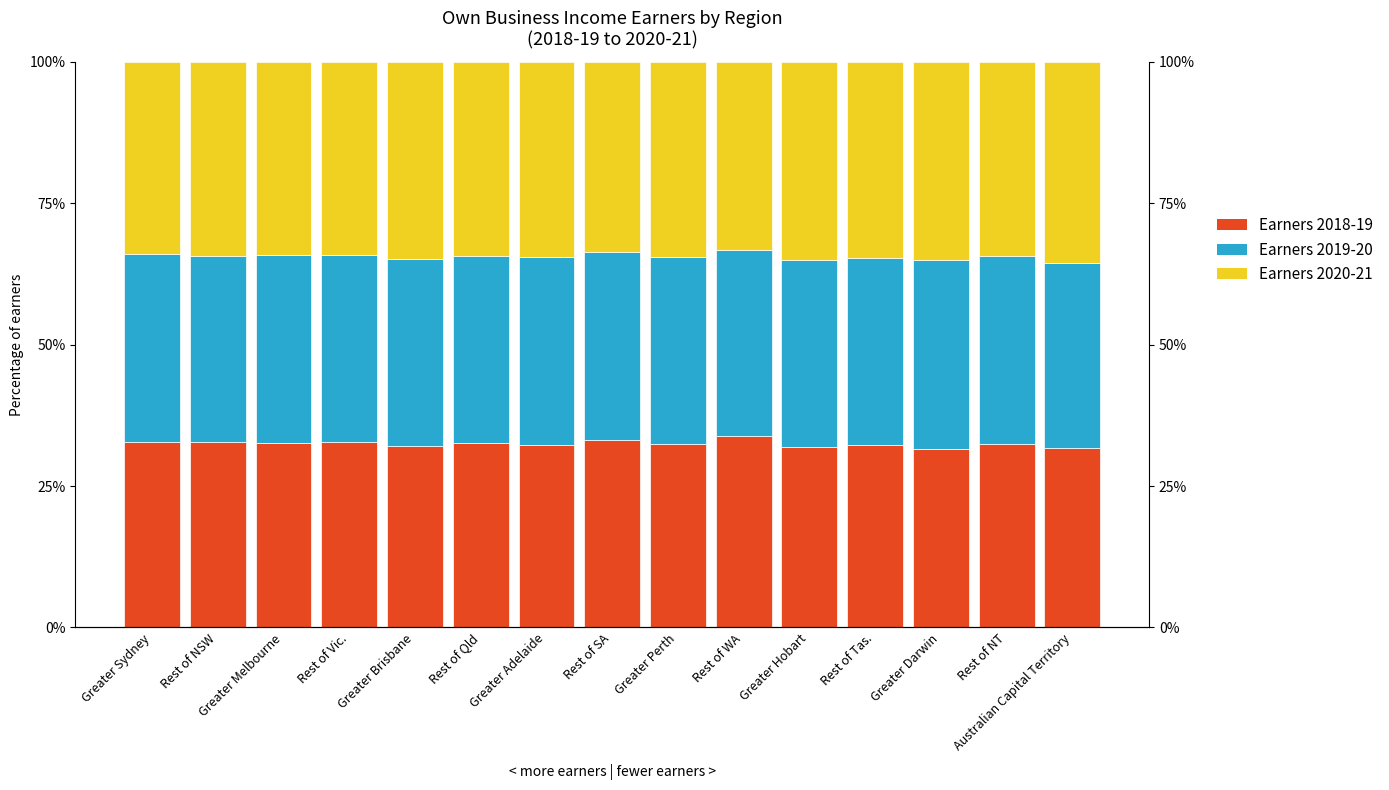

How many data points in Earners 2019-20 are less than 33?

4